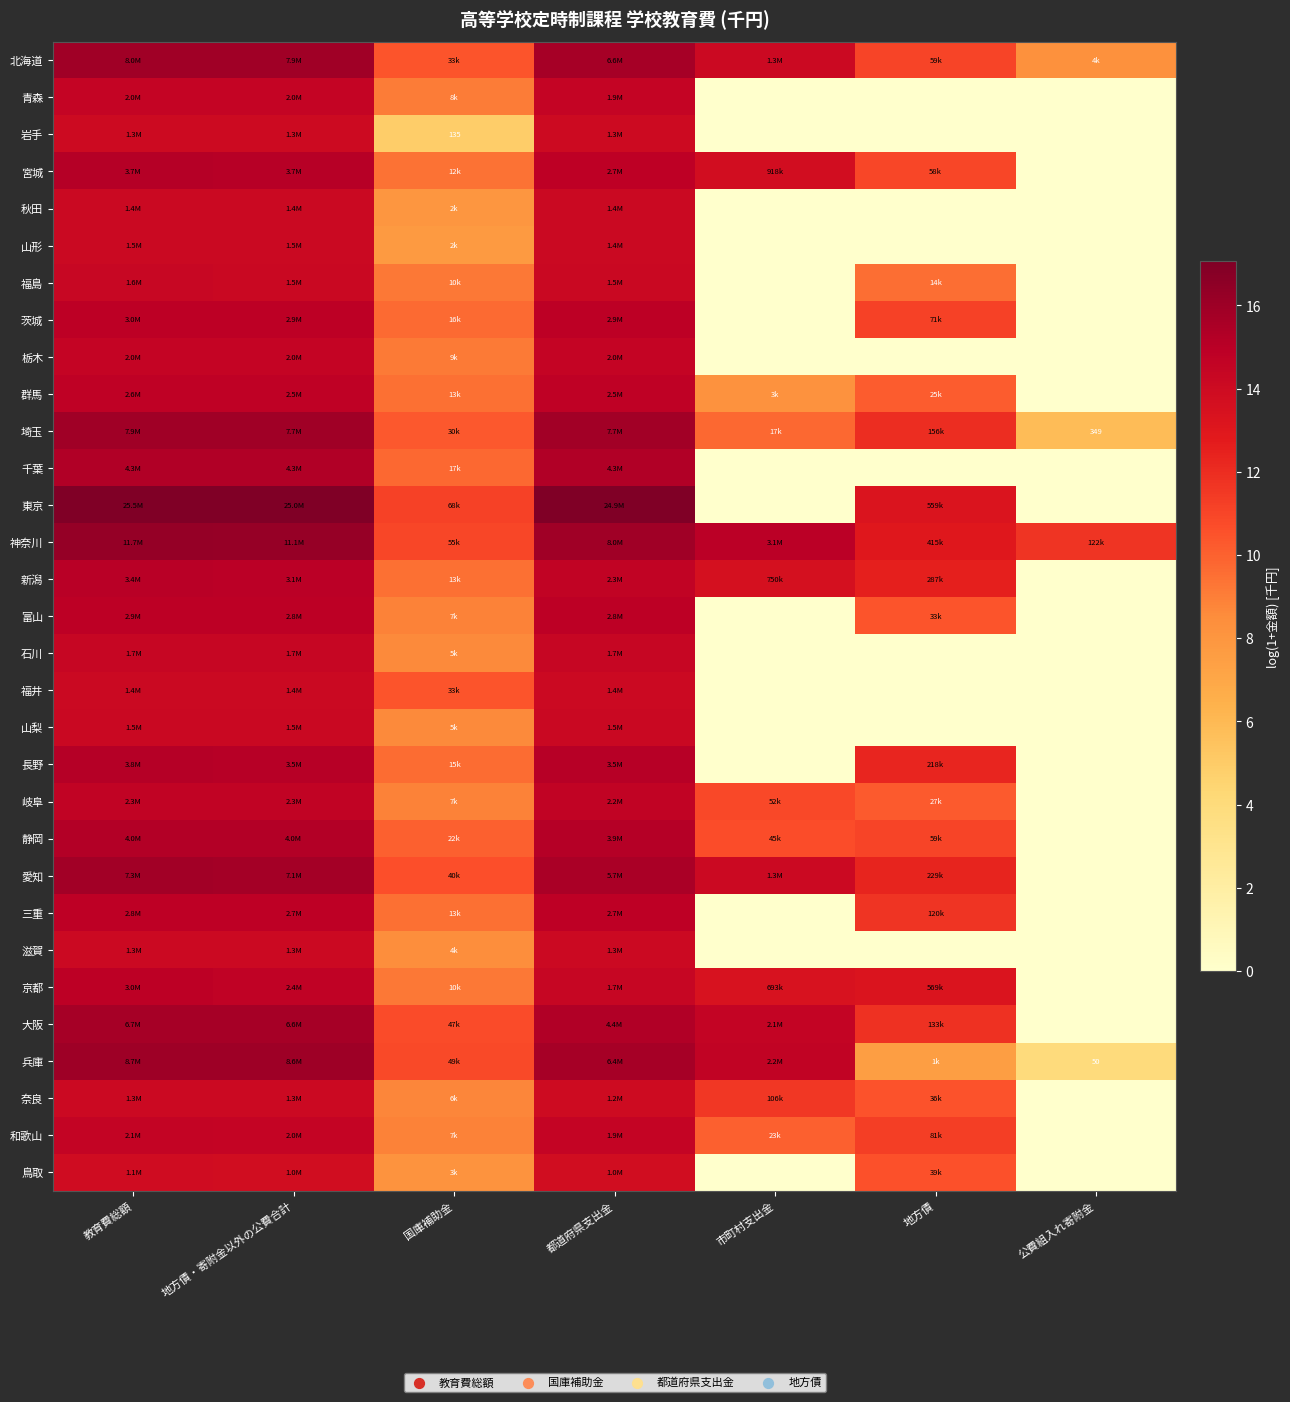

Is it true that 神奈川 equals 20.4 at 地方債?

False